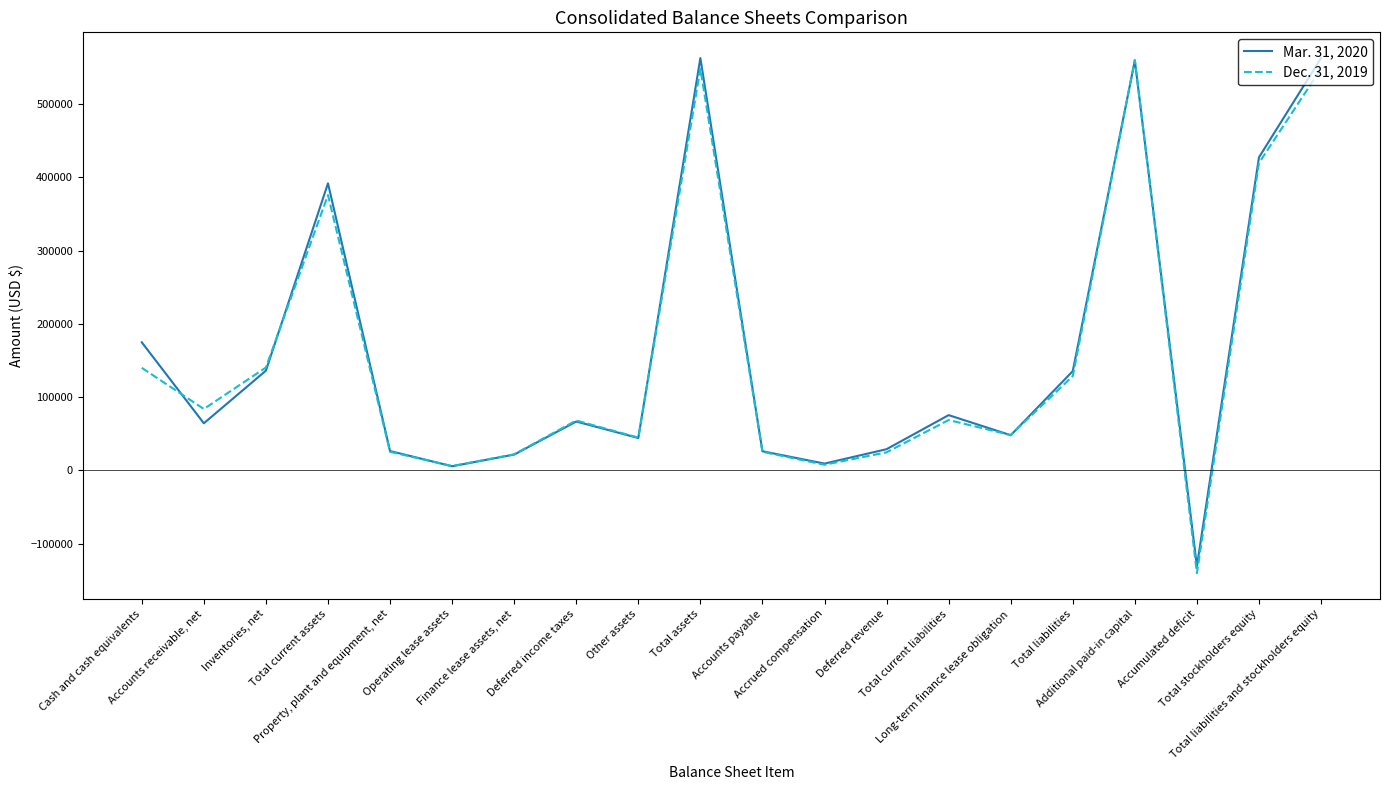

What is the maximum value shown in the chart?

562573